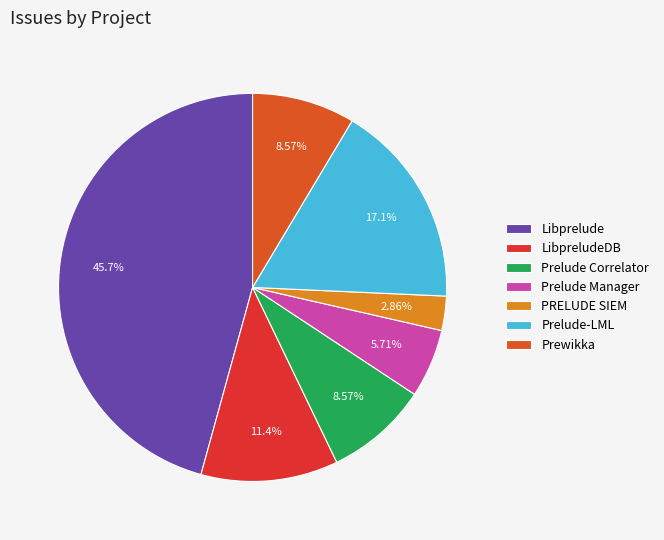

To the nearest percent, what portion does Prelude Manager represent?

6%